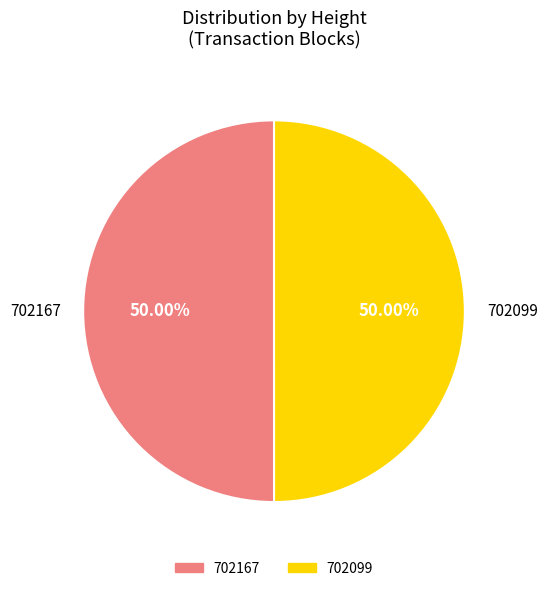

To the nearest percent, what portion does 702099 represent?

50%